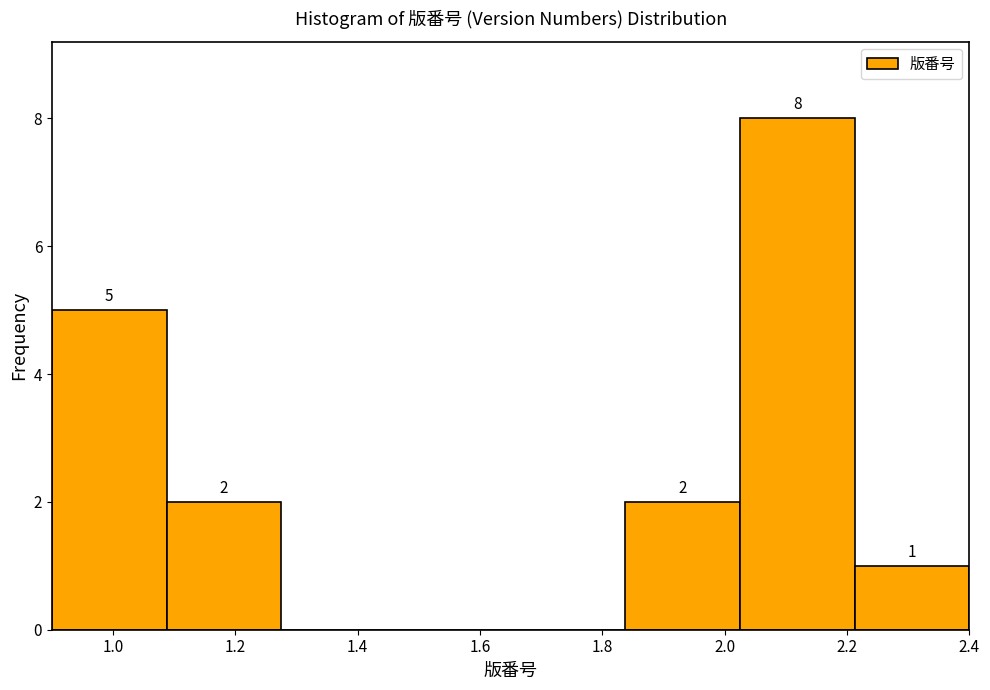

Over which range of the x-axis is the bar tallest?

2.02 to 2.22